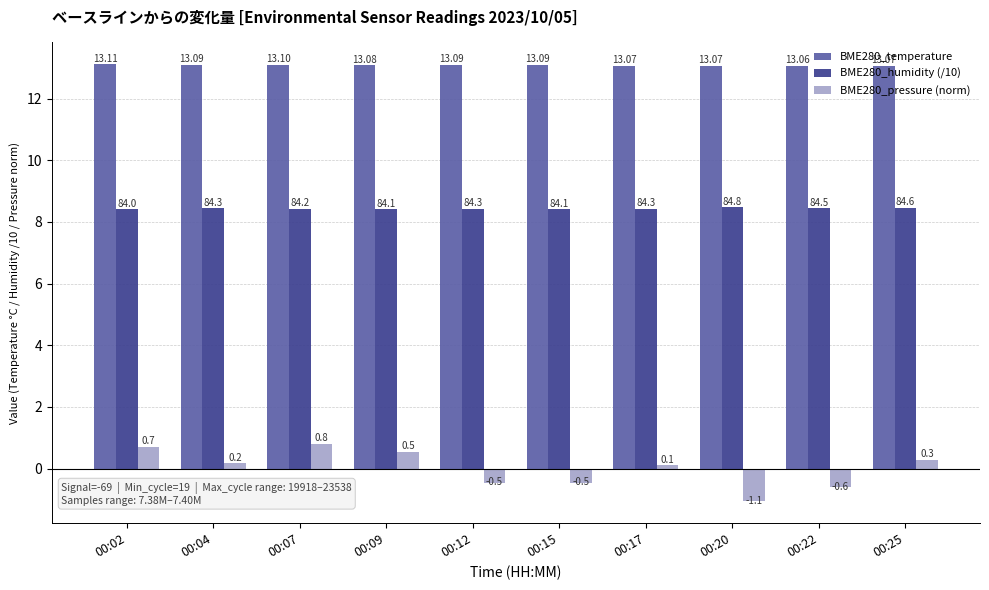

How many values in BME280_pressure (norm) are below zero?

4